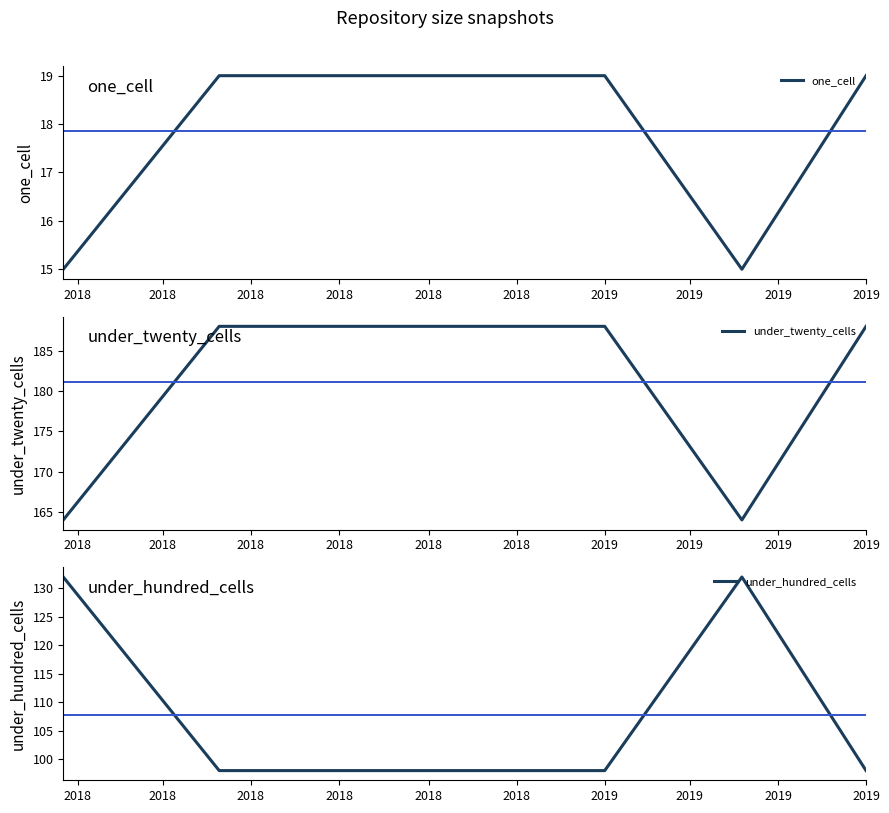

What is the sum of the one_cell values at 2018 and 2018?

38